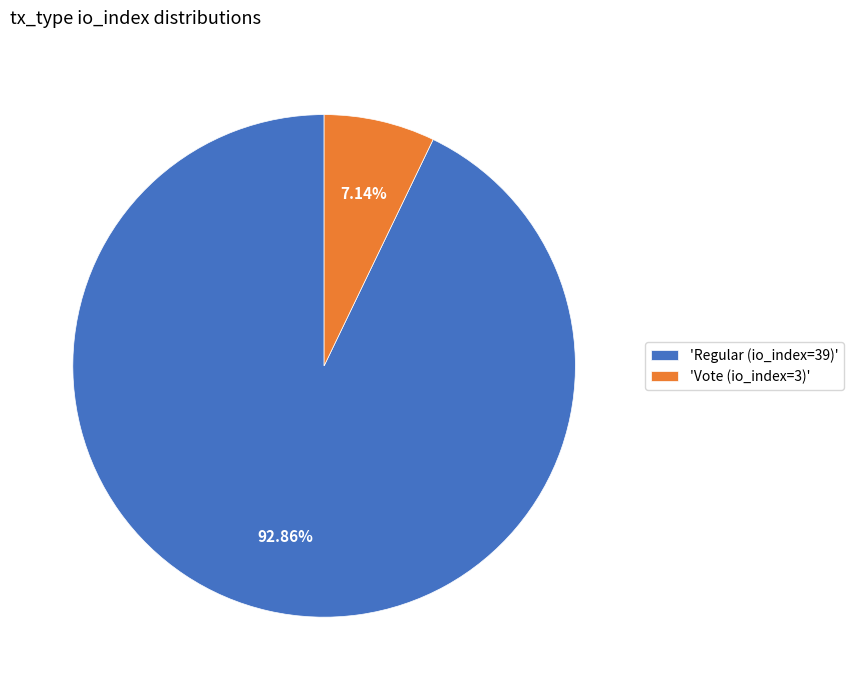

Rank the categories by value from highest to lowest.

'Regular (io_index=39)', 'Vote (io_index=3)'